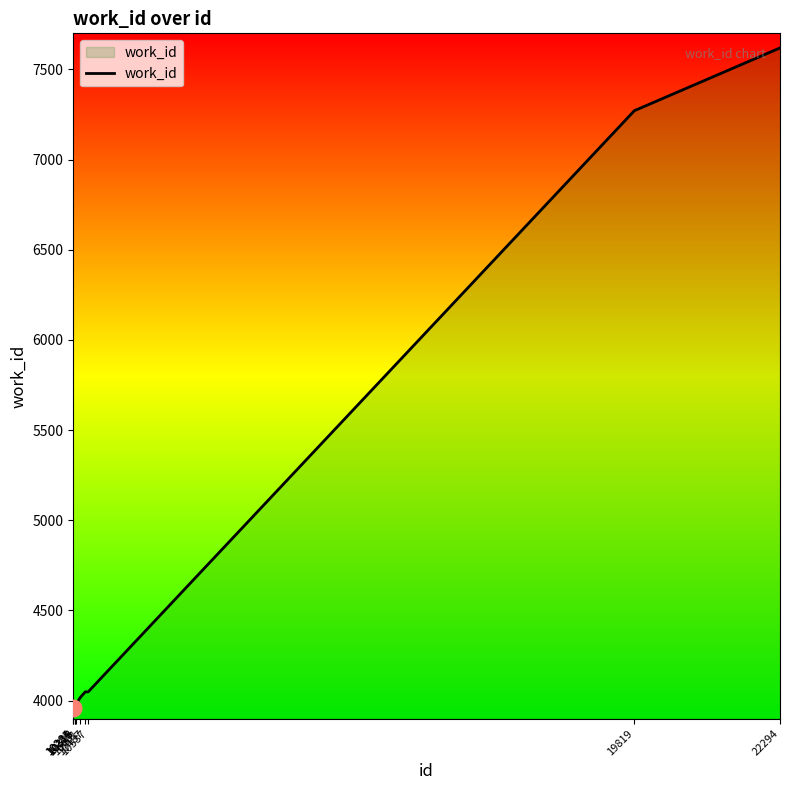

What is the difference between the maximum and minimum values?

3663